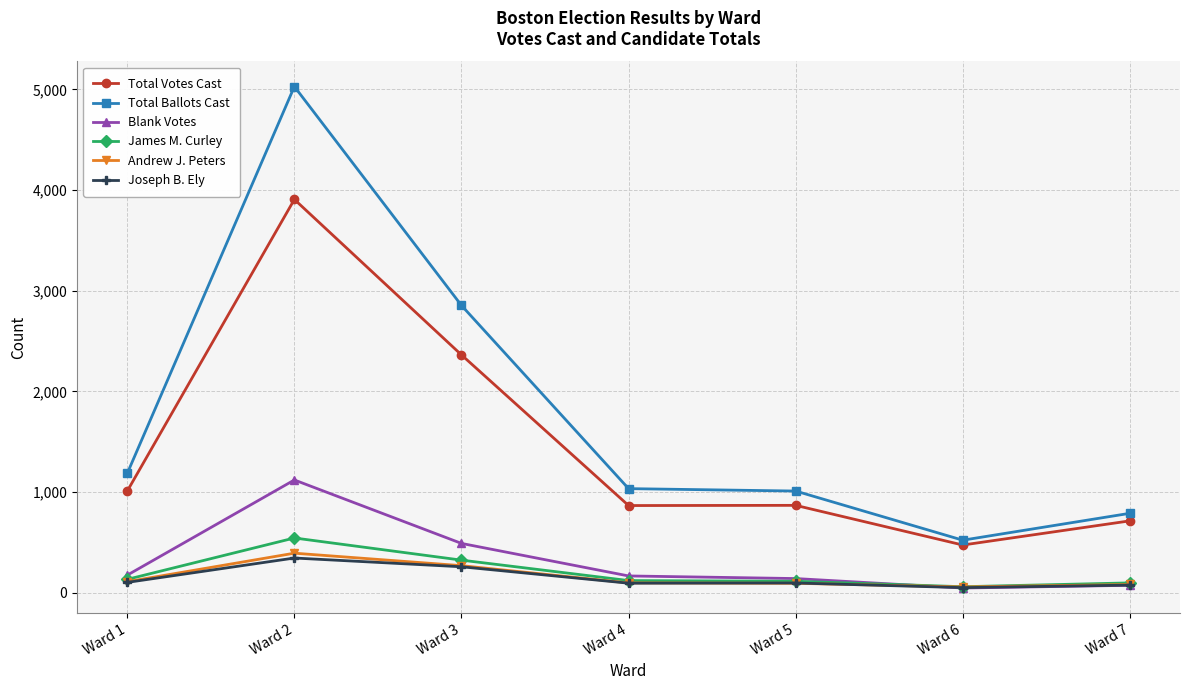

The Total Votes Cast series shows 715 at Ward 7. True or false?

True